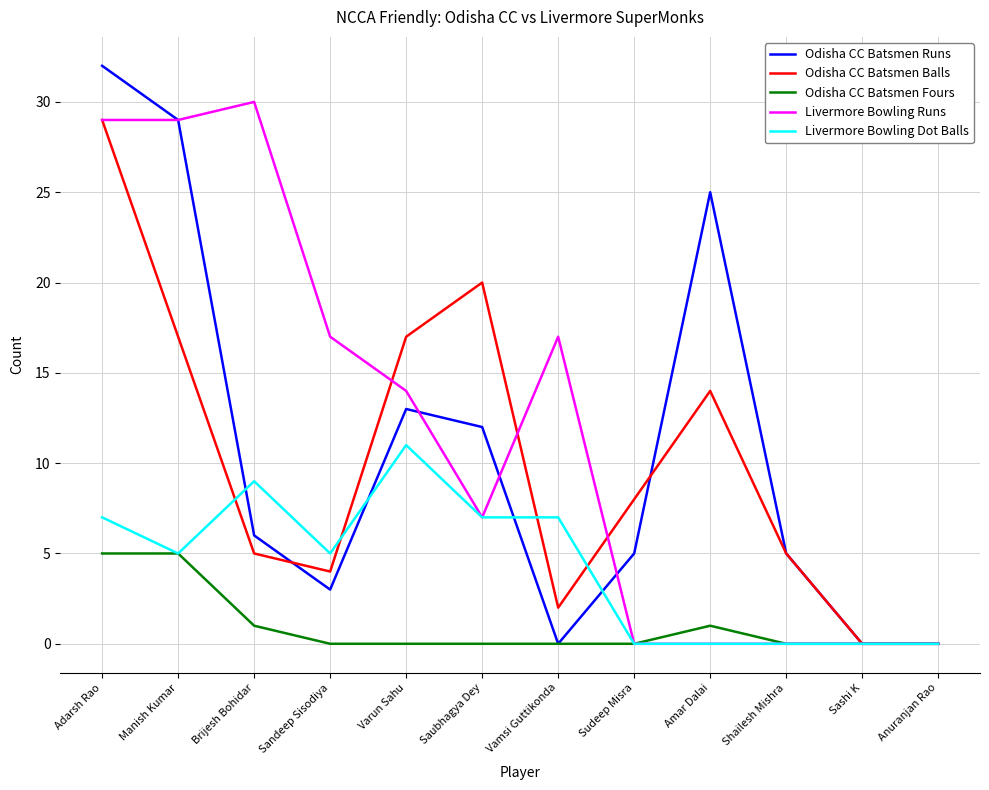

What is the maximum value for Livermore Bowling Dot Balls?

11